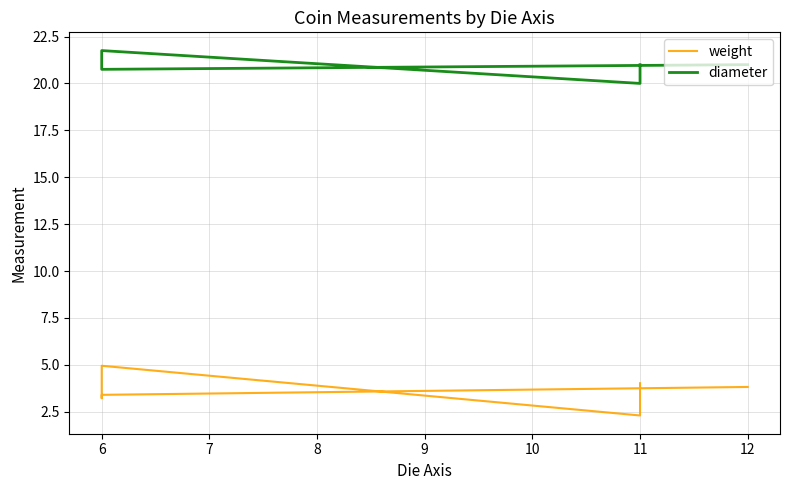

Which series has the largest total across all categories?

diameter